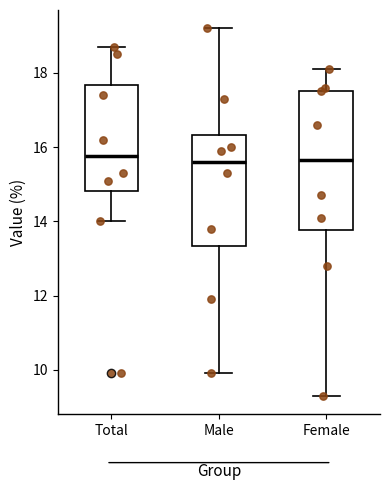

Where does the upper whisker of the box for Male end on the y-axis? The values are not printed on the chart, so give them approximately, as read against the axis.

19.2